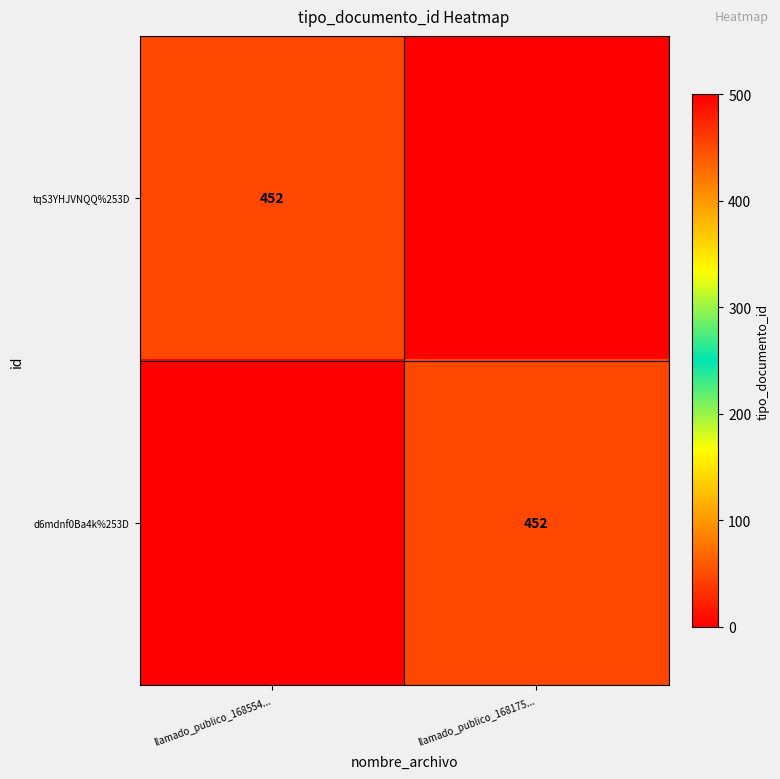

Between llamado_publico_168175... and llamado_publico_168554..., which is larger?

llamado_publico_168554...